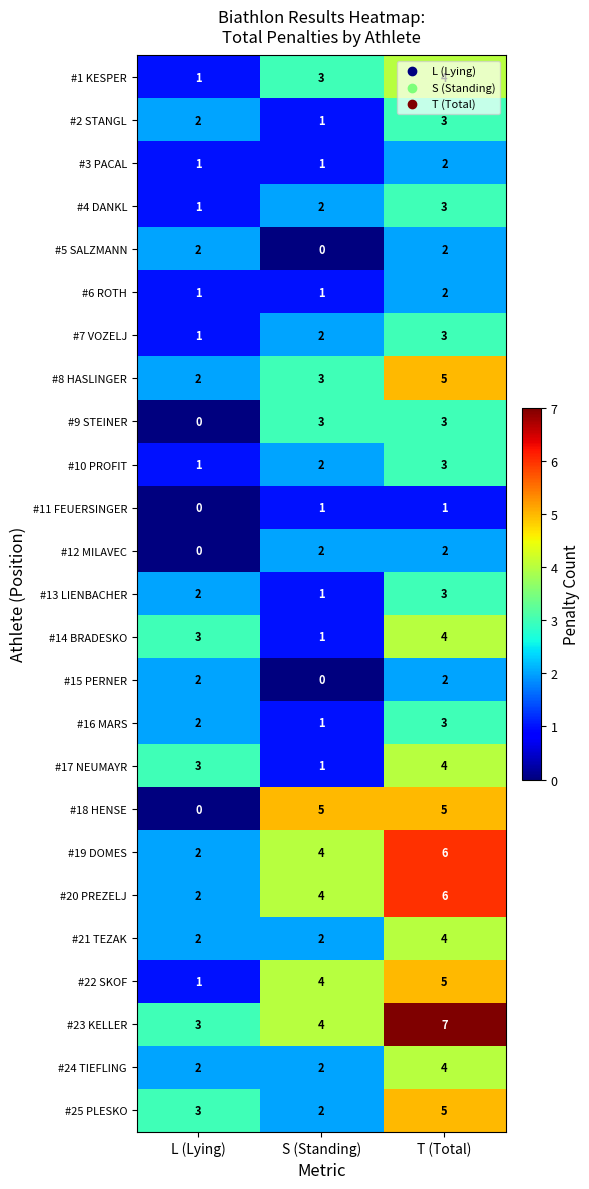

Is the value of #8 HASLINGER at S (Standing) greater than the value of #15 PERNER at T (Total)?

Yes